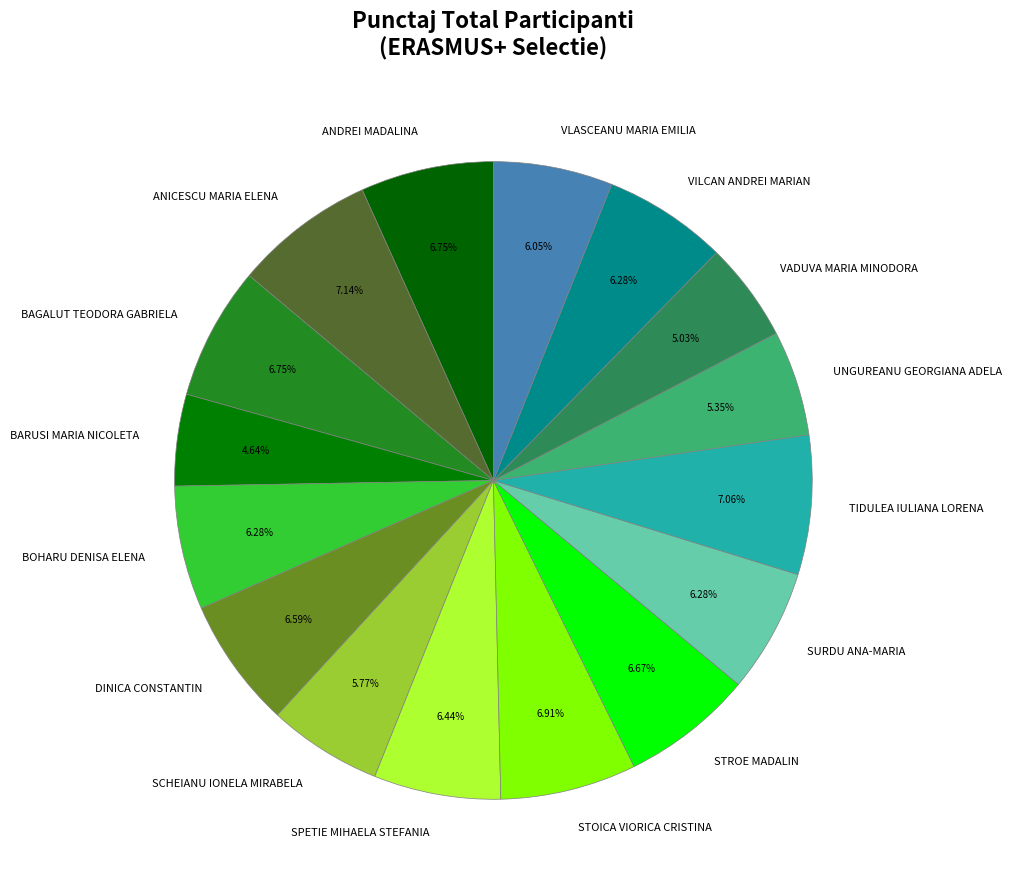

What is the ratio of the value at BAGALUT TEODORA GABRIELA to the value at VILCAN ANDREI MARIAN?

1.1